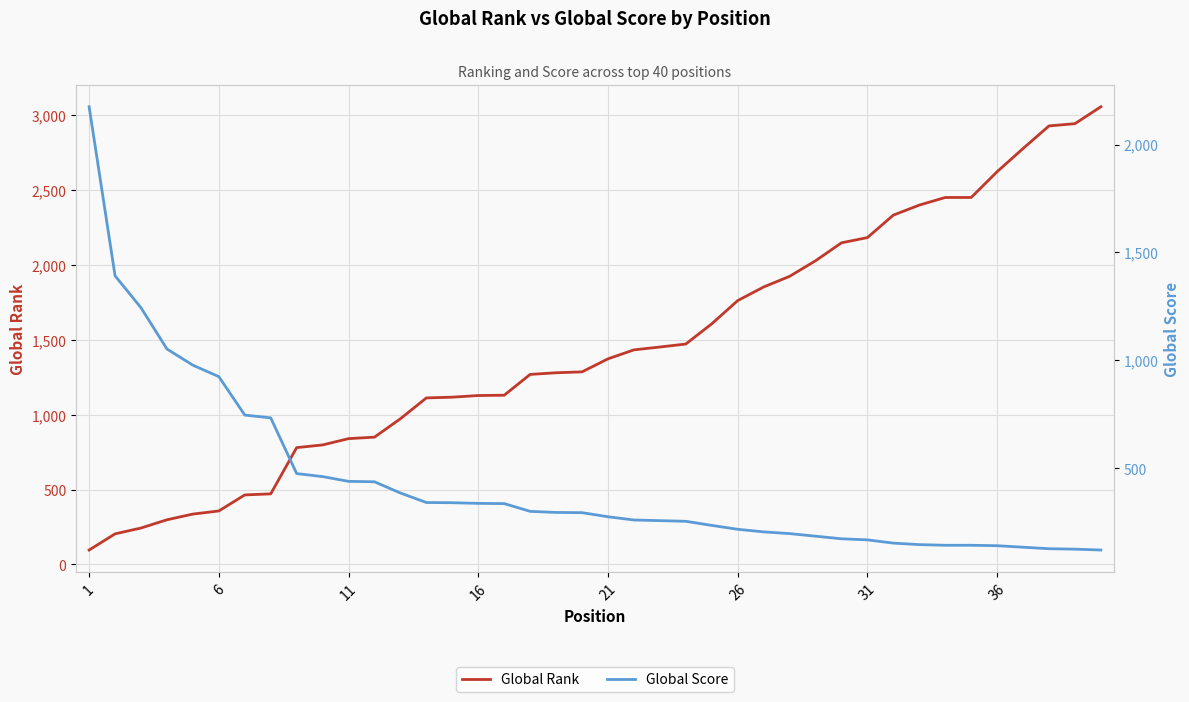

What is the maximum value for Global Rank?

3057